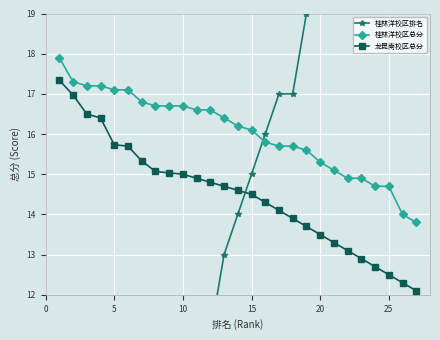

True or false: 桂林洋校区总分 has more than 0 interior local peaks.

False